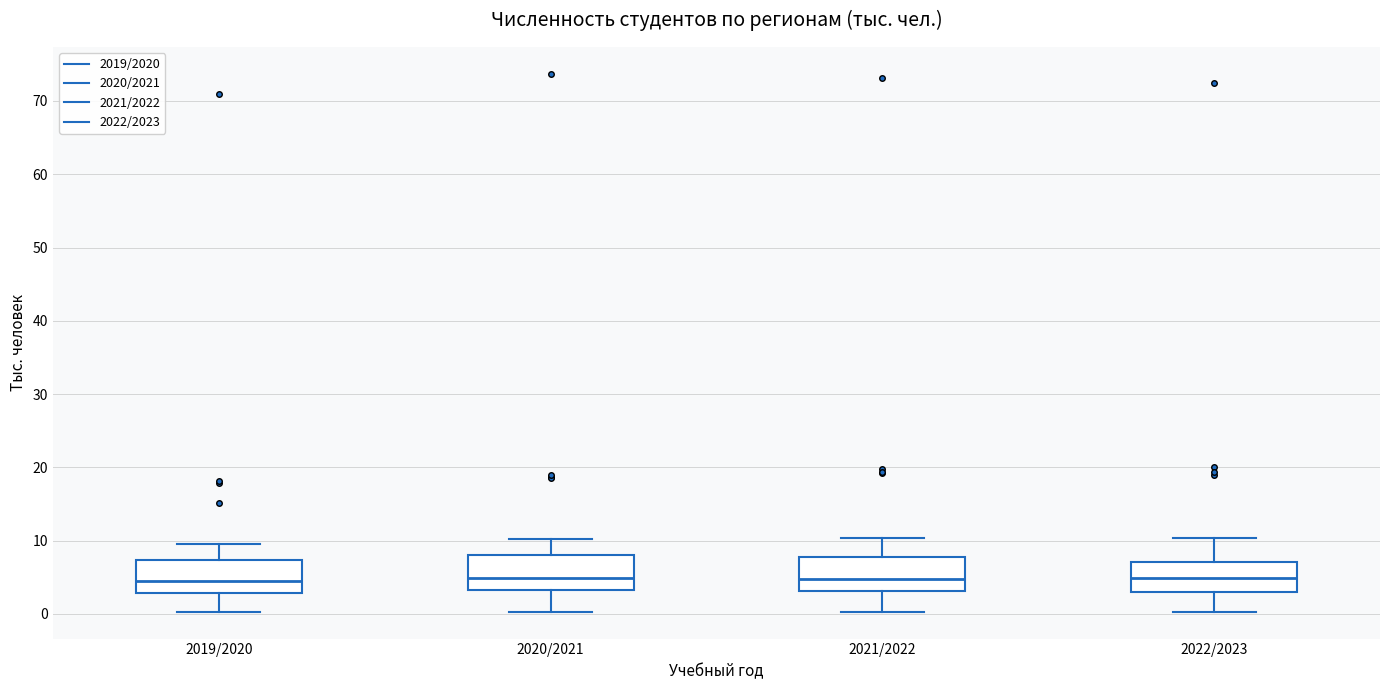

Reading left to right, transcribe this box plot: for each box, give where its median line is, the range the box spans, and where its two whiskers end, as read against the y-axis. The values are not printed on the chart, so give them approximately, as read against the axis.

2019/2020: median 5, box 3 to 7, whiskers 0 to 10
2020/2021: median 5, box 3 to 8, whiskers 0 to 10
2021/2022: median 5, box 3 to 8, whiskers 0 to 10
2022/2023: median 5, box 3 to 7, whiskers 0 to 10